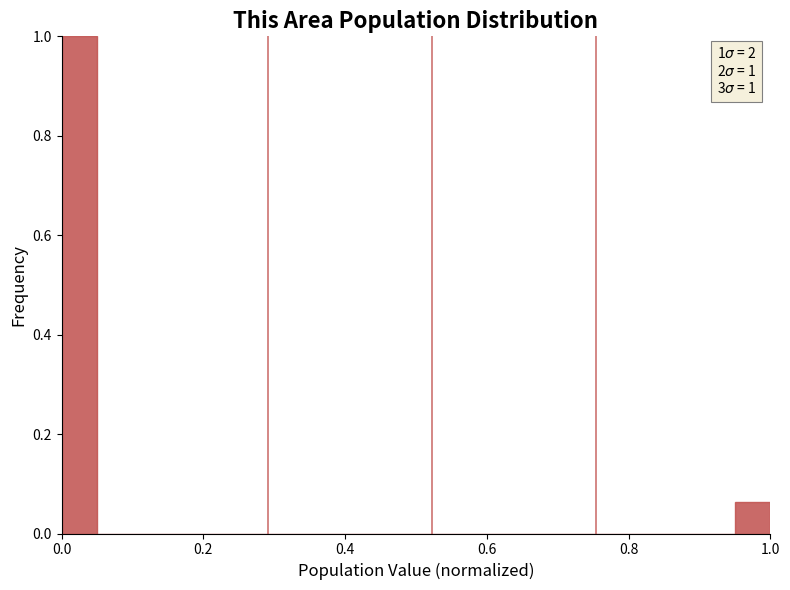

Read against the x-axis, roughly where is the centre of the tallest bar?

0.02